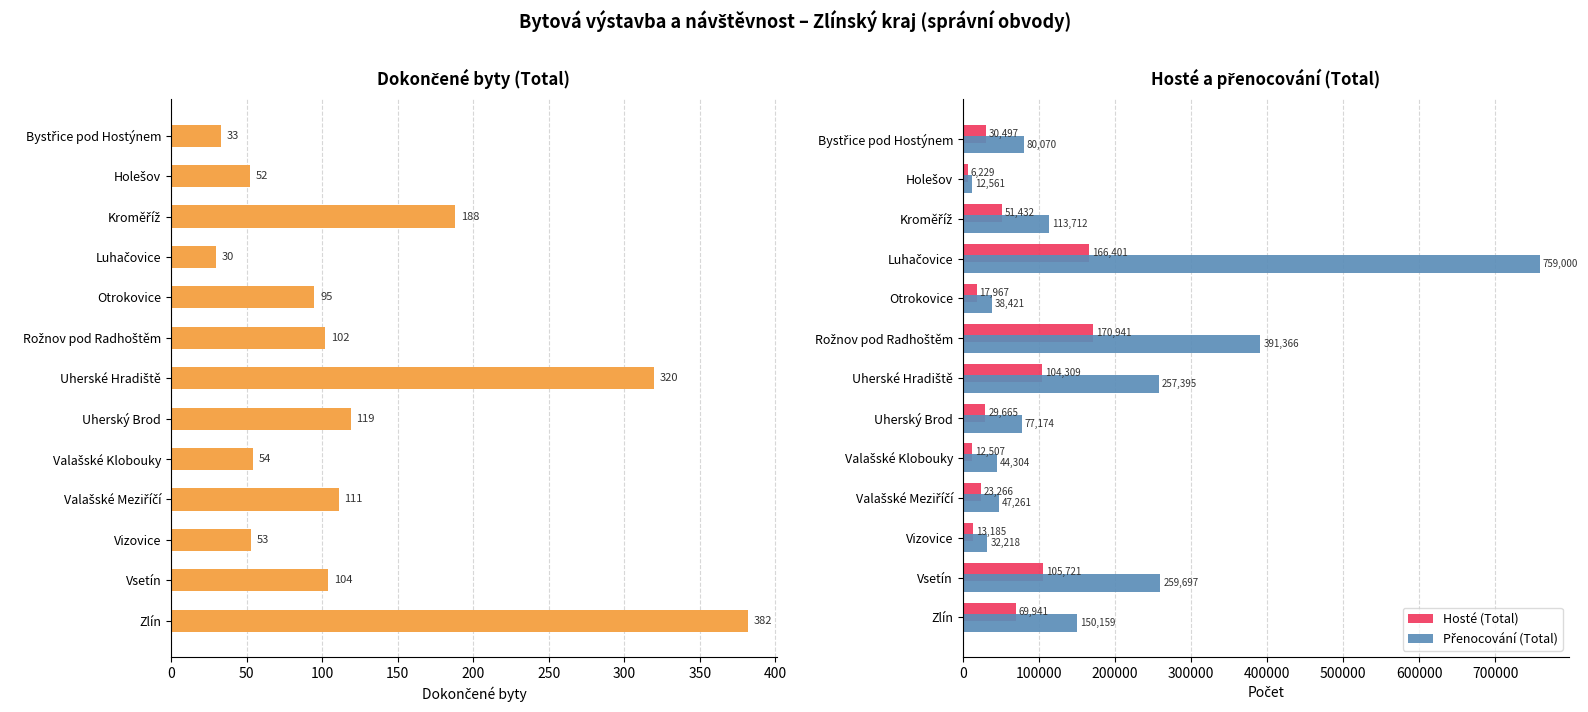

The value of Hosté (Total) at Zlín is 106623. True or false?

False